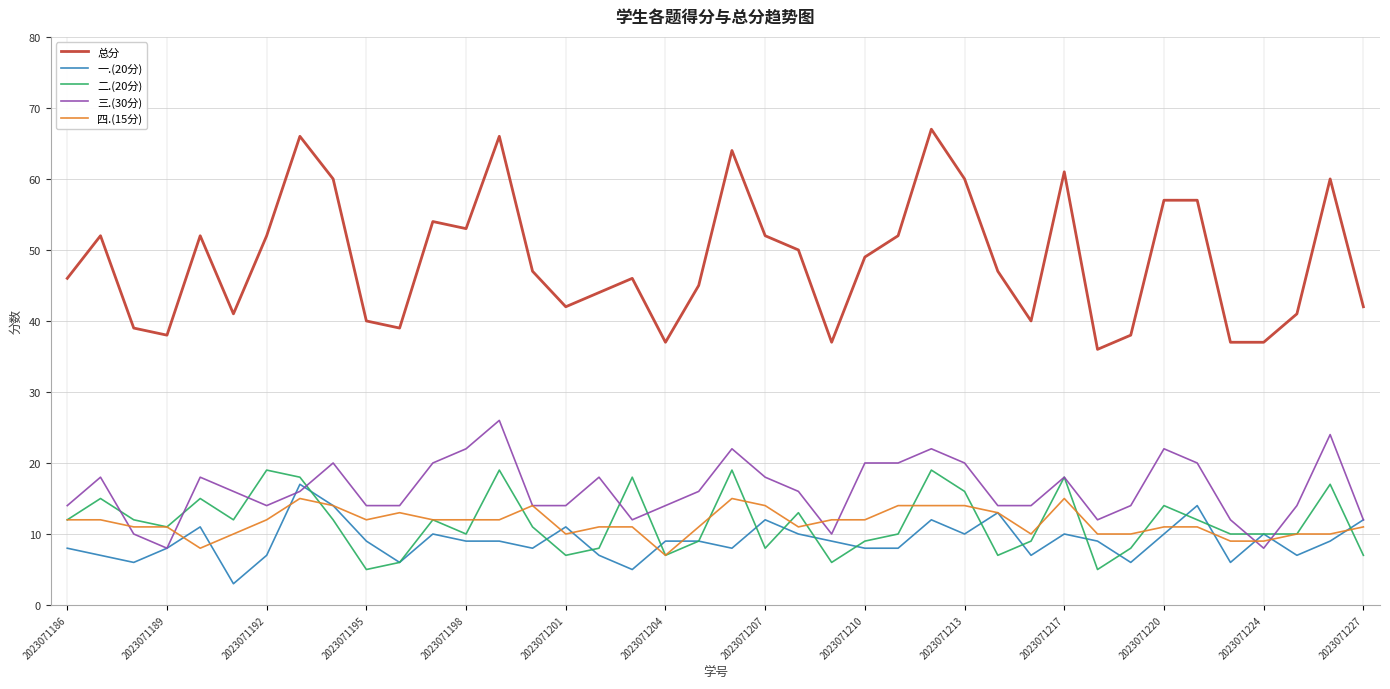

True or false: 总分 and 一.(20分) cross at least once.

False